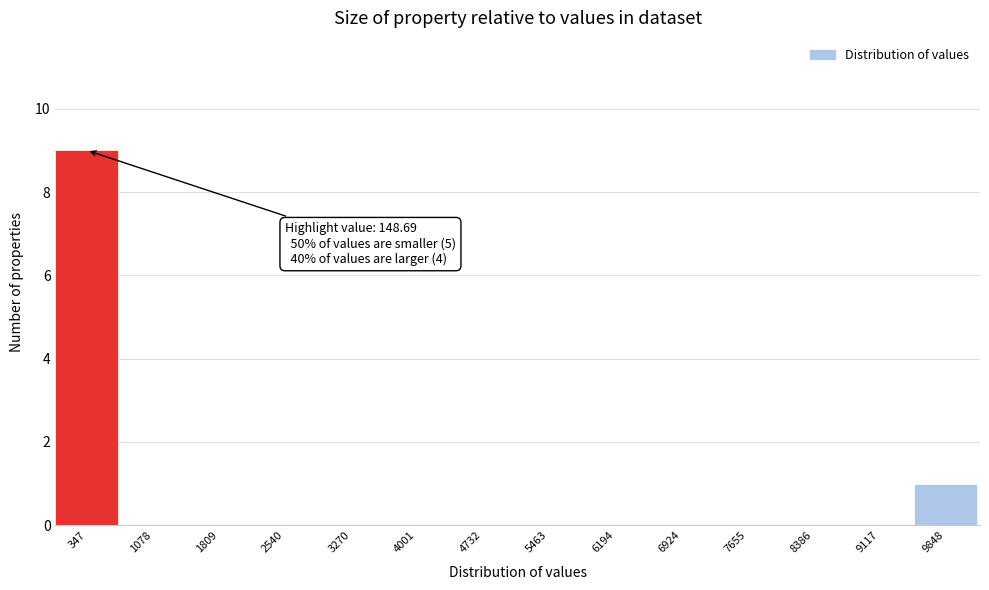

Over which range of the x-axis is the bar tallest?

0 to 700